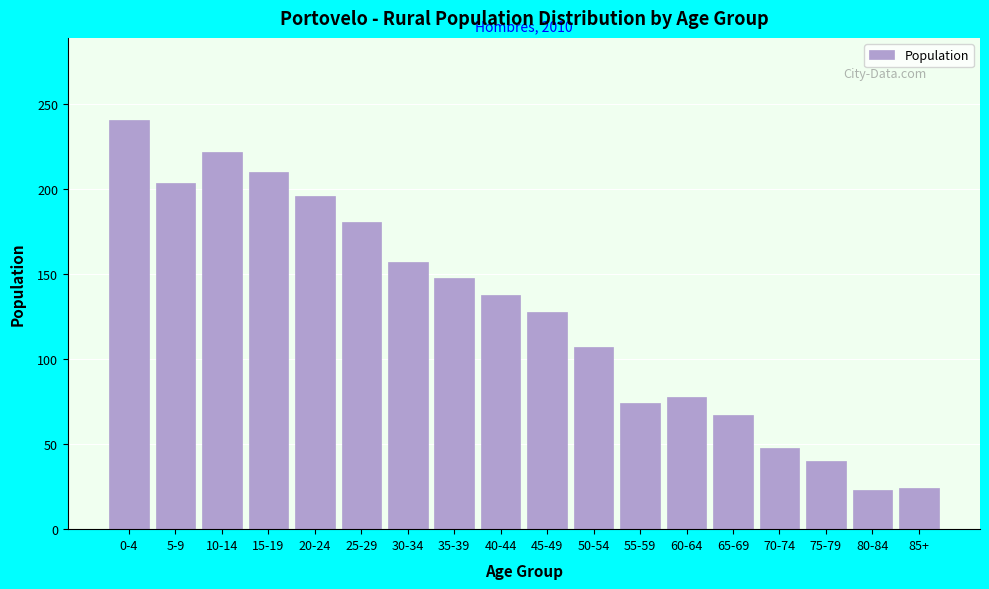

What is the ratio of the value at 55-59 to the value at 80-84?

3.2